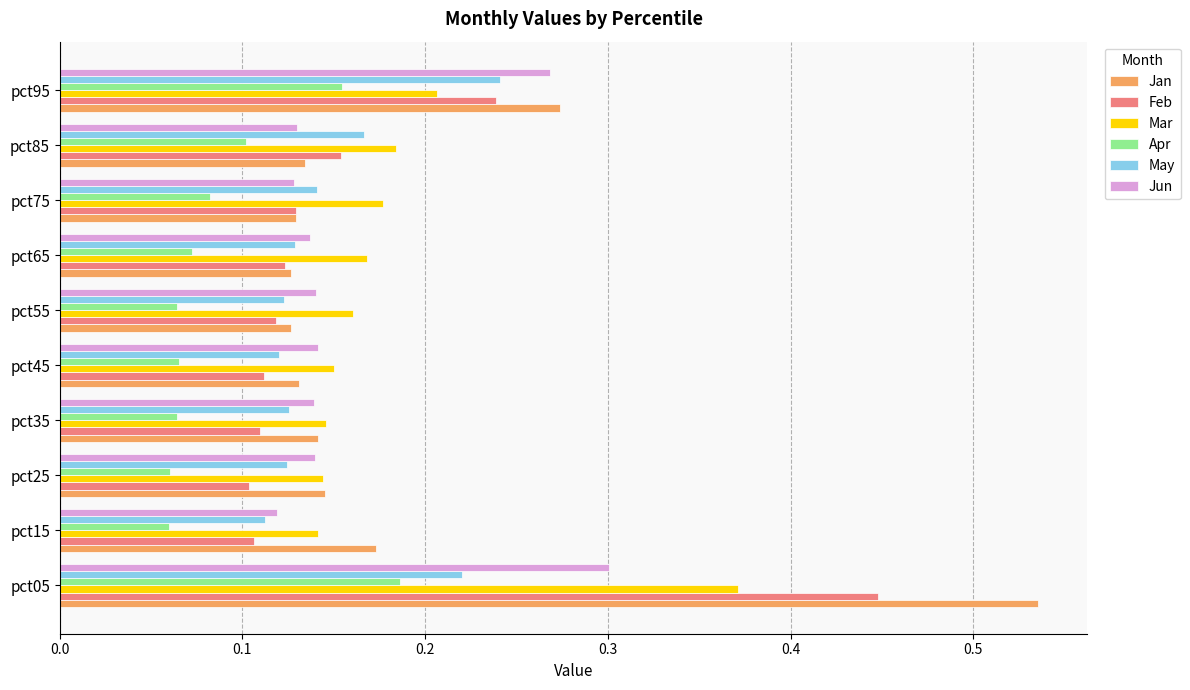

How many Jun values are between 0 and 1?

10